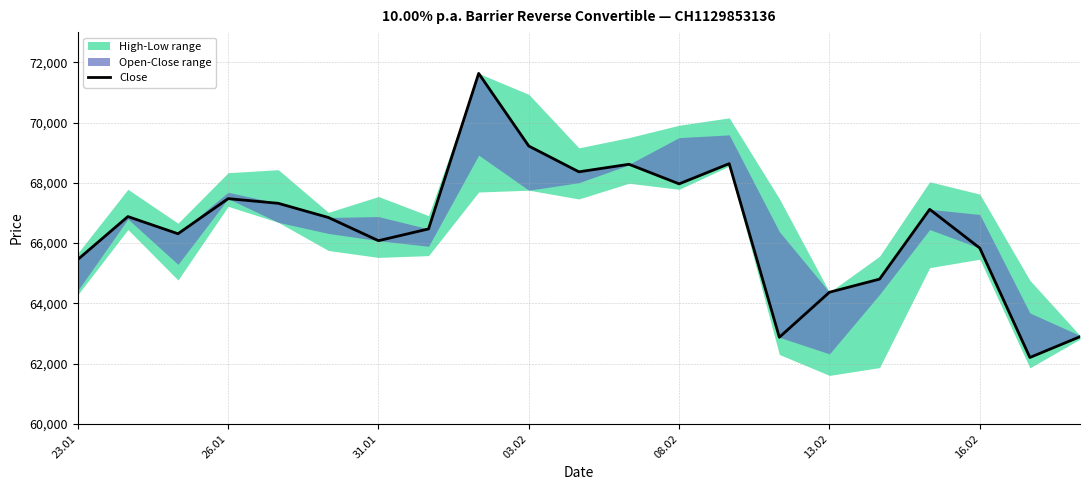

List the labels in order of value, smallest first.

19, 14, 20, 15, 16, 23.01, 18, 16.02, 31.01, 7, 13.02, 26.01, 17, 08.02, 03.02, 12, 10, 11, 13, 9, 8